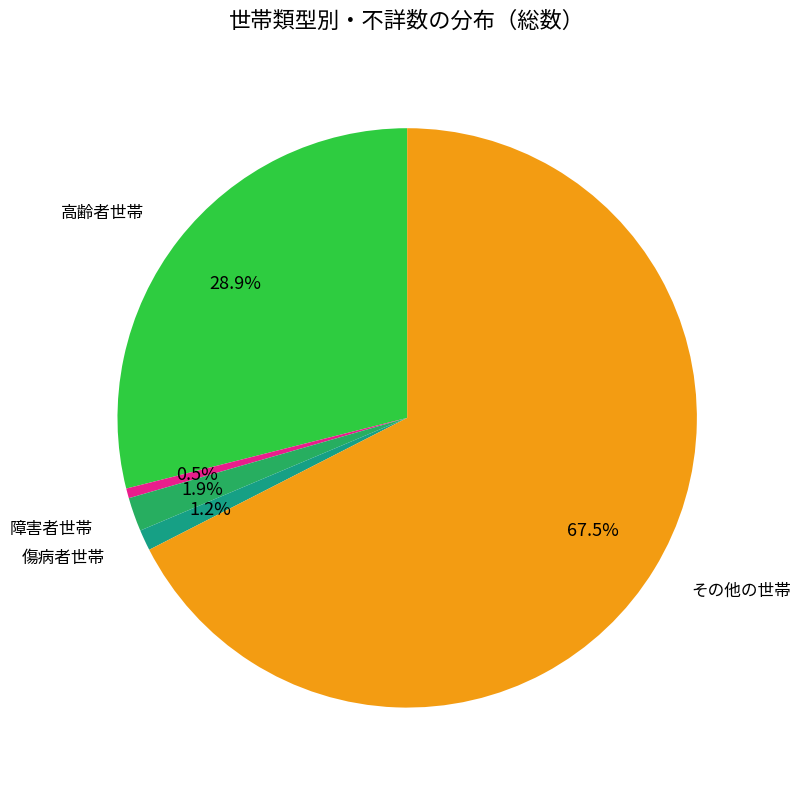

Does any single category account for the majority?

Yes